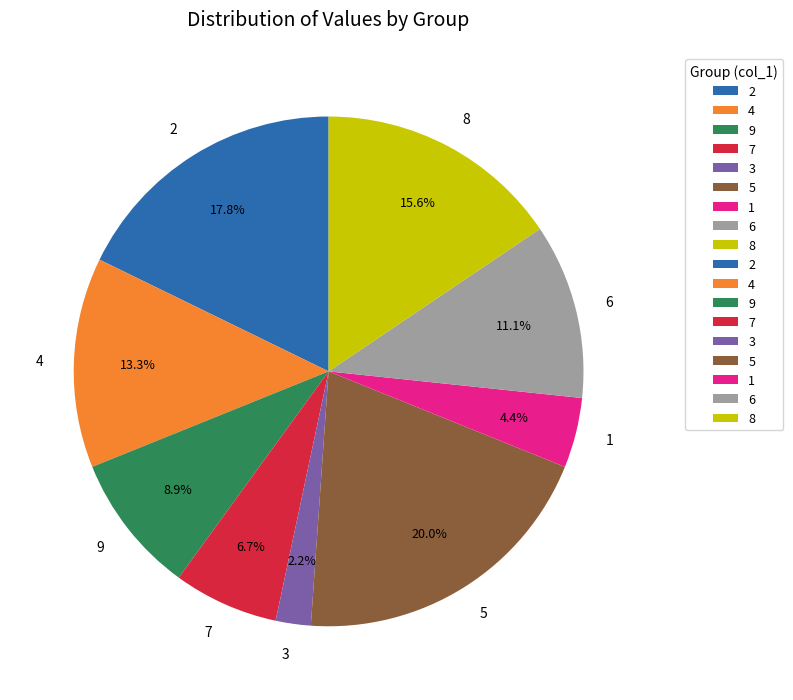

What percentage is the 4 slice, to the nearest percent?

13%